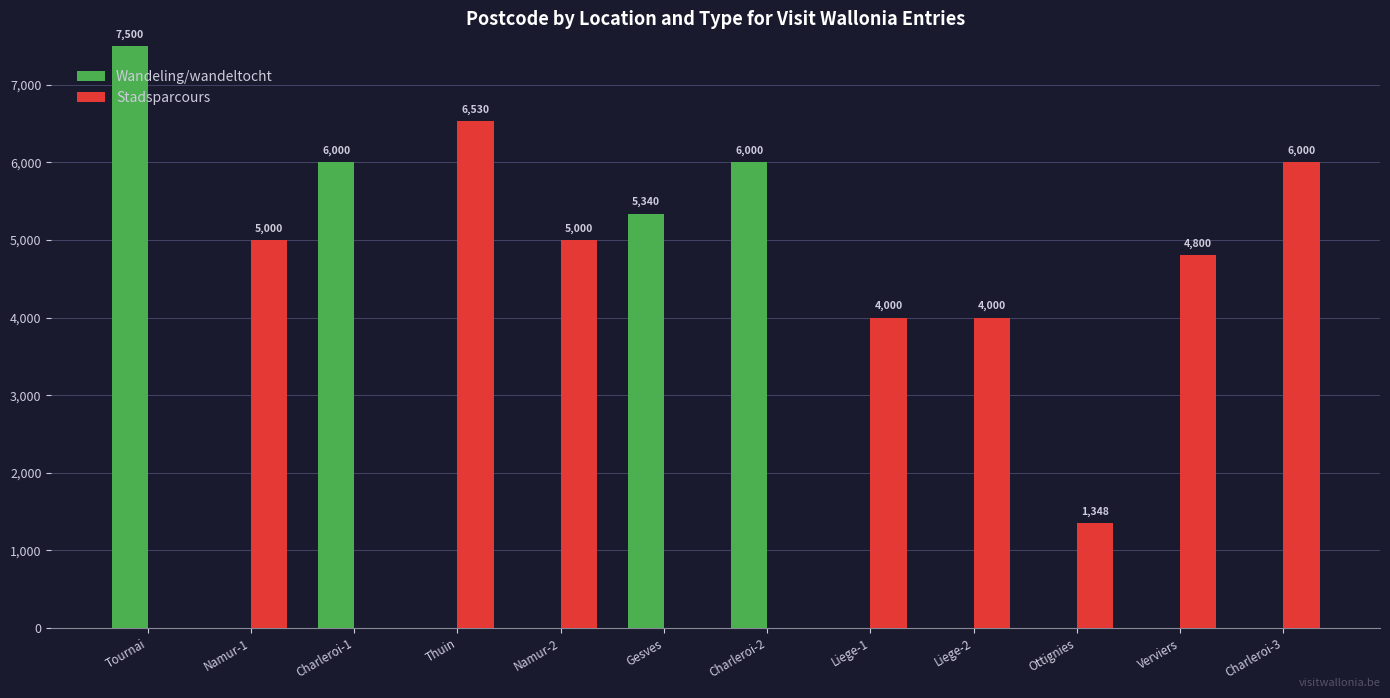

At which label does Stadsparcours first exceed 4000?

Namur-1